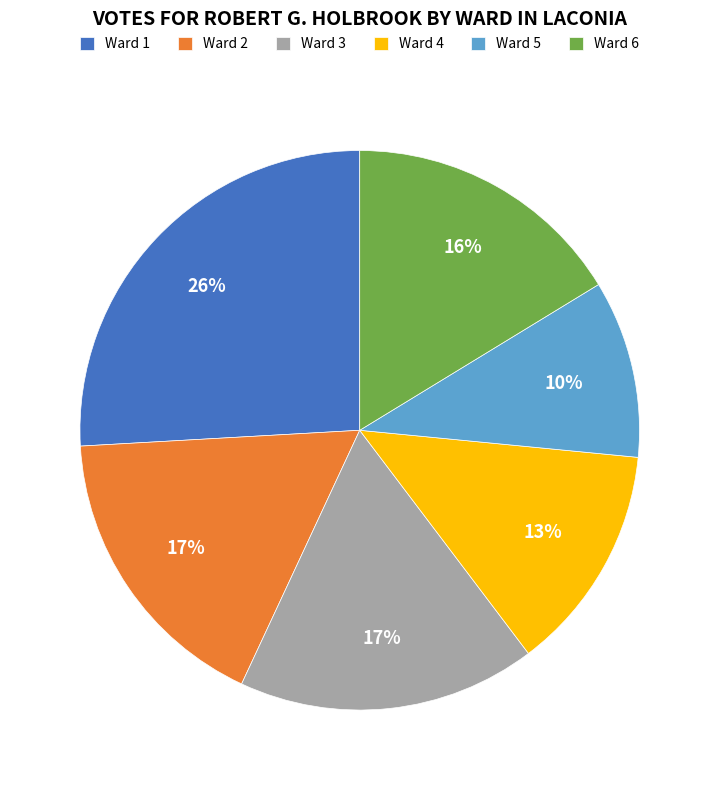

Is the sum of Ward 2 and Ward 4 greater than half?

No